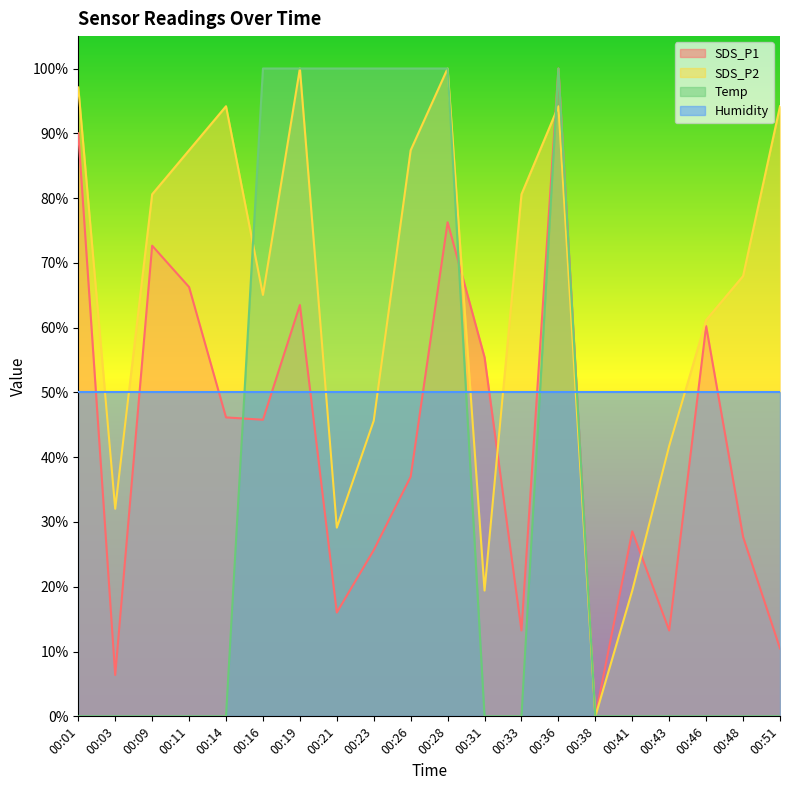

What is the sum of all Temp values?

700.0